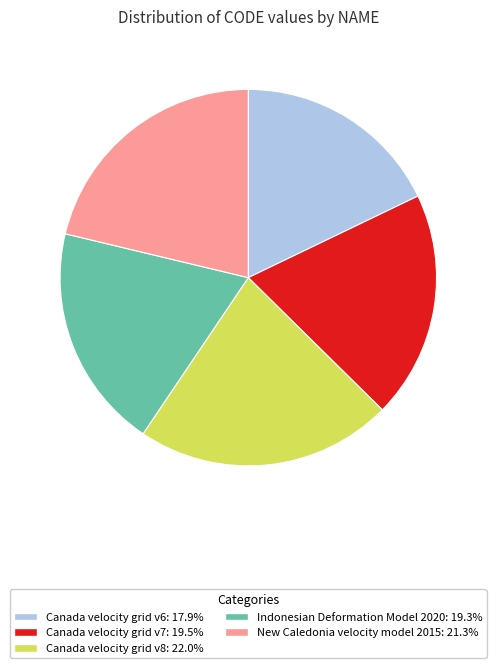

Is there a majority slice in this chart?

No